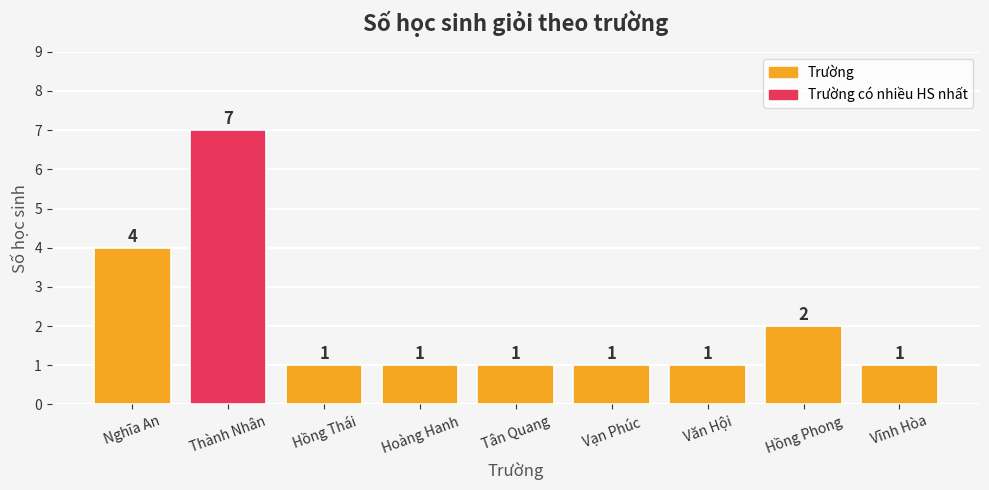

Approximately how many times larger is the value at Vĩnh Hòa compared to Văn Hội?

1.0